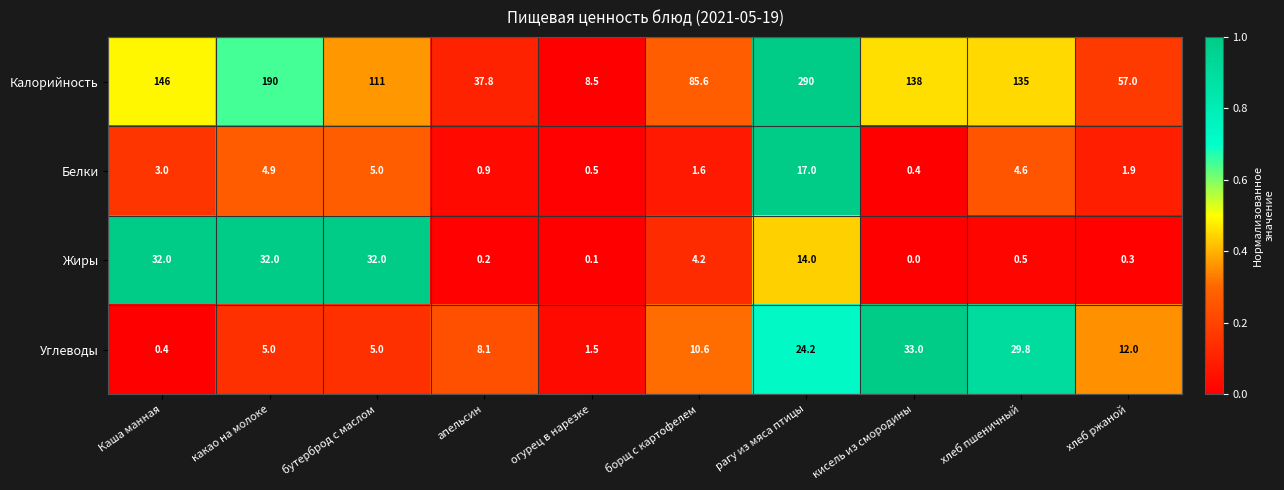

What is the difference between the maximum and minimum values in the Белки series?

16.6